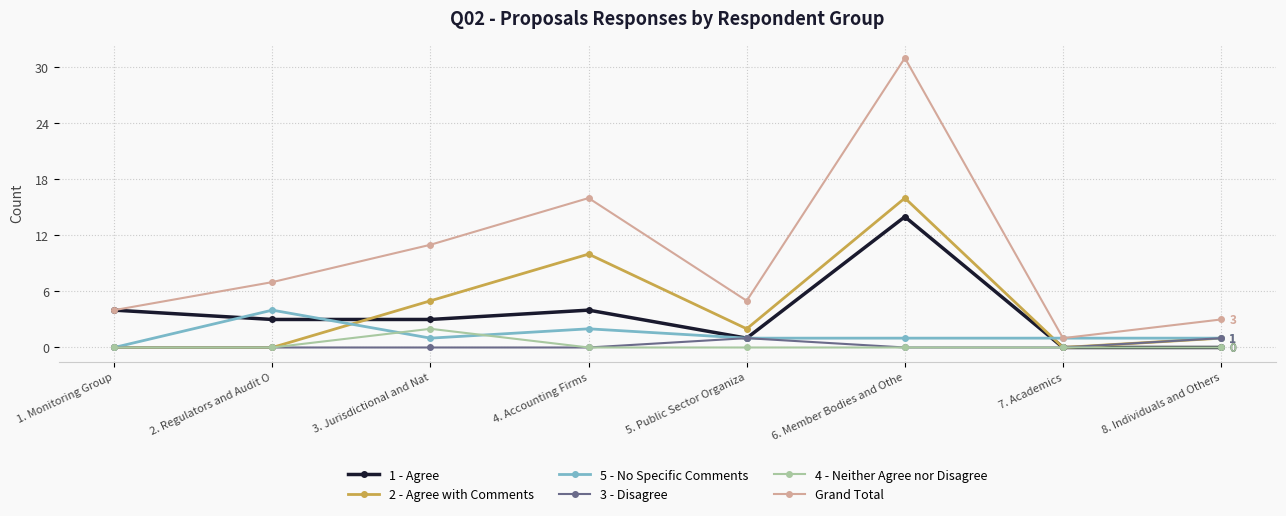

At which category is the sum across all series the highest?

6. Member Bodies and Othe